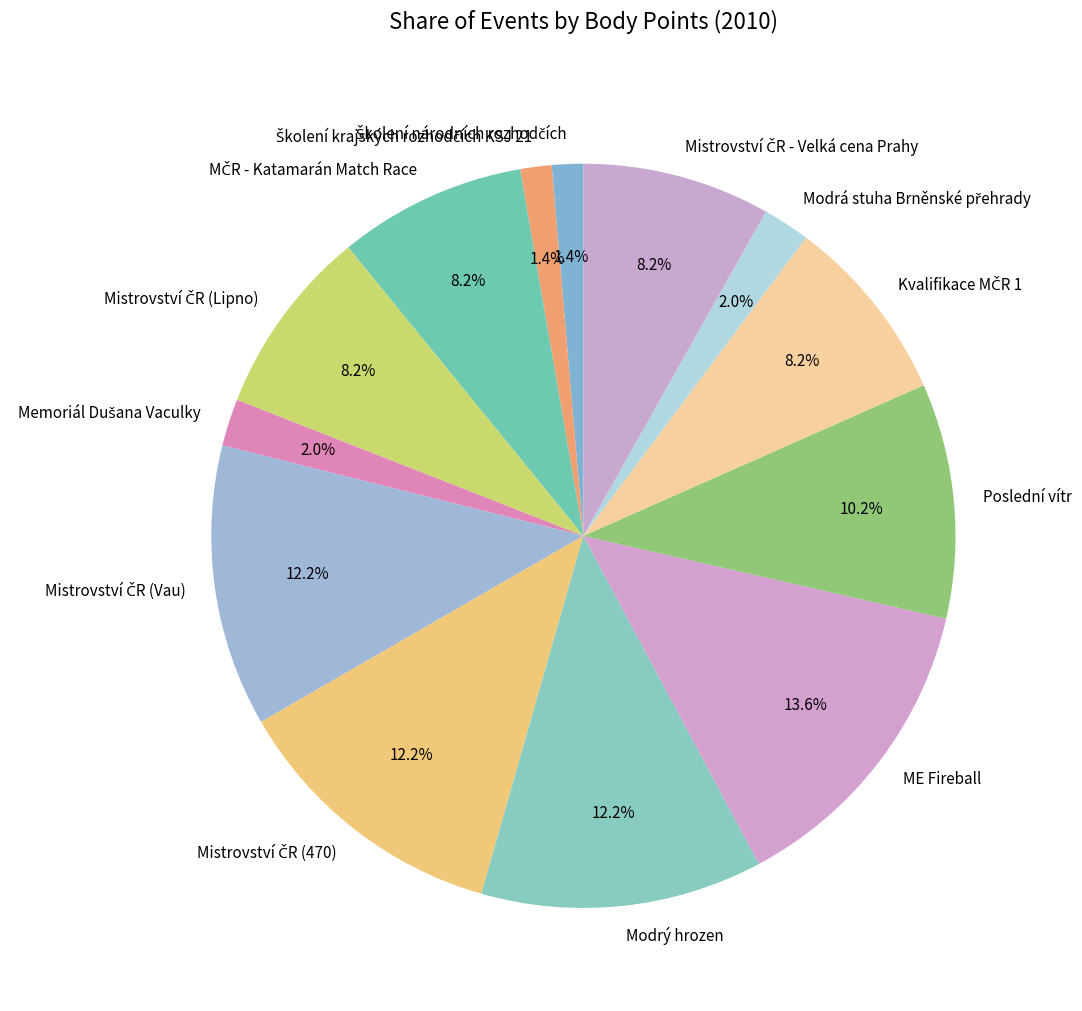

How many segments does this pie chart have?

13